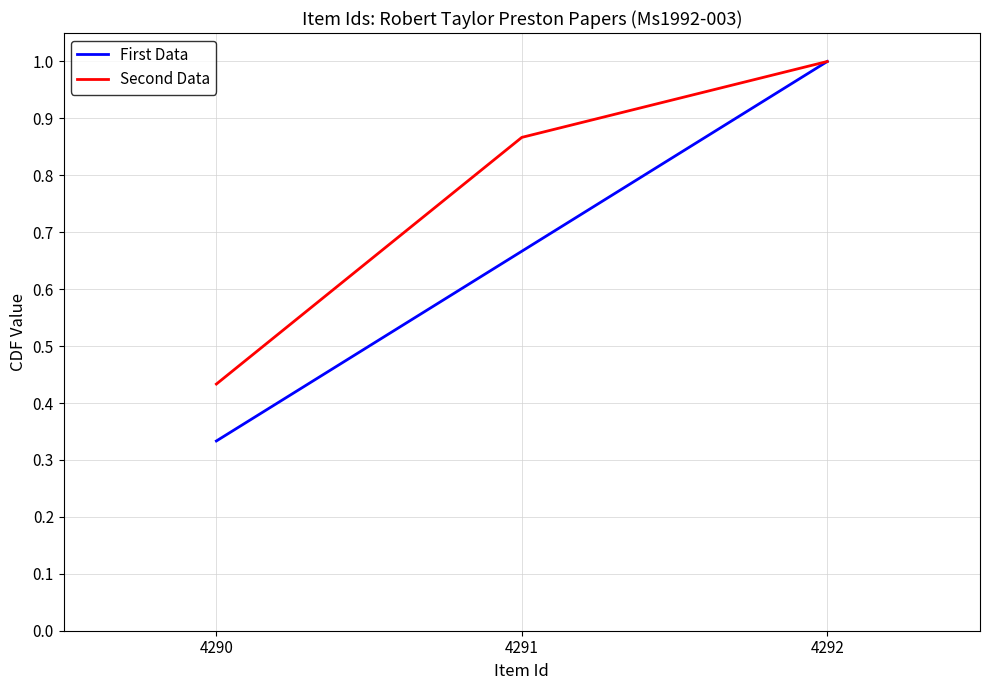

At which category is the sum across all series the highest?

4292